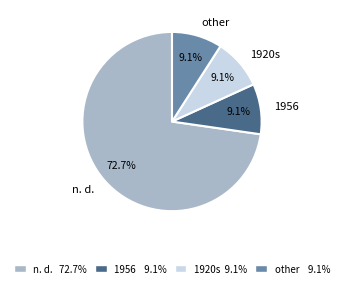

Between n. d. and other, which is larger?

n. d.